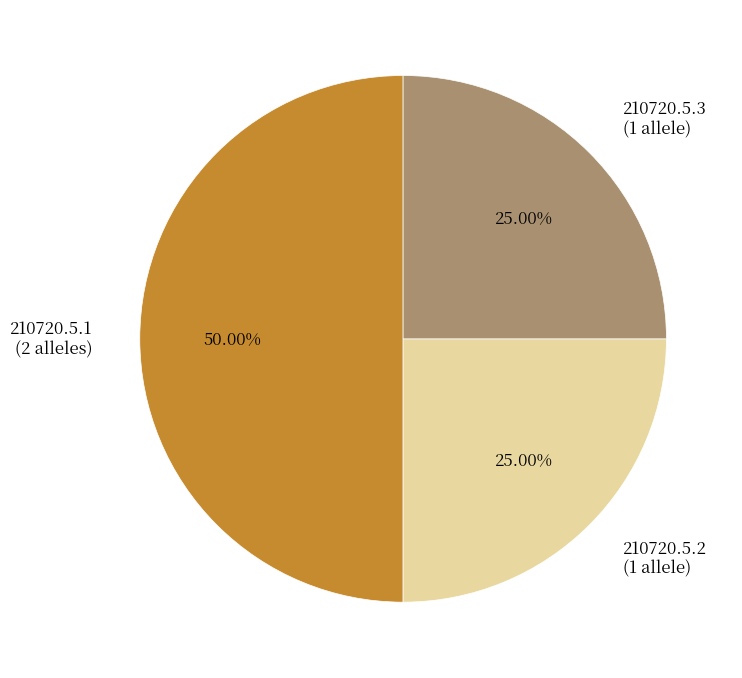

To the nearest percent, what portion does 210720.5.1 represent?

50%